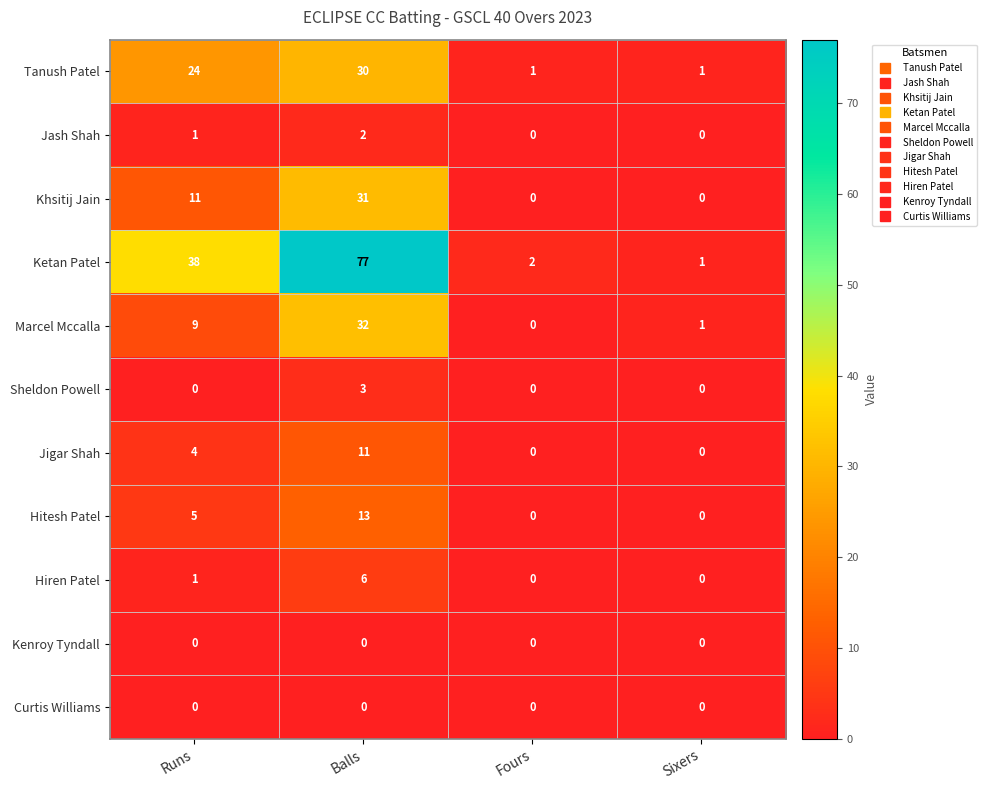

What is the difference between the maximum and minimum values in the Marcel Mccalla series?

32